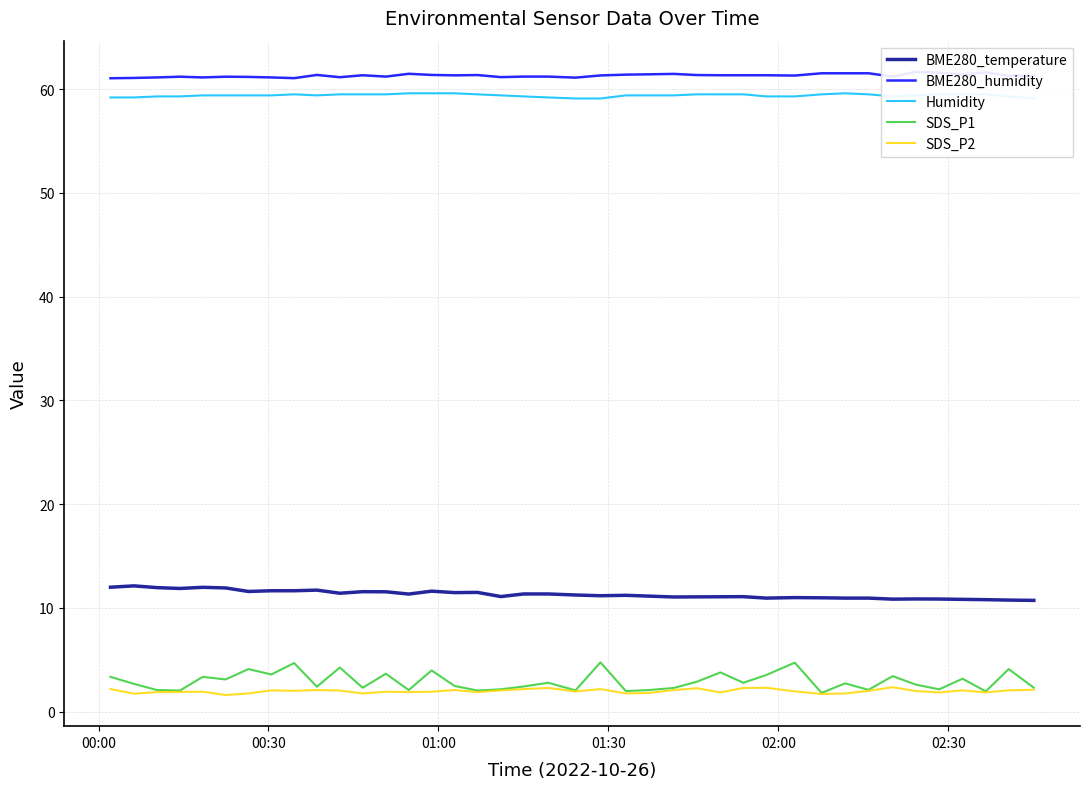

How many lines are shown in the chart?

5